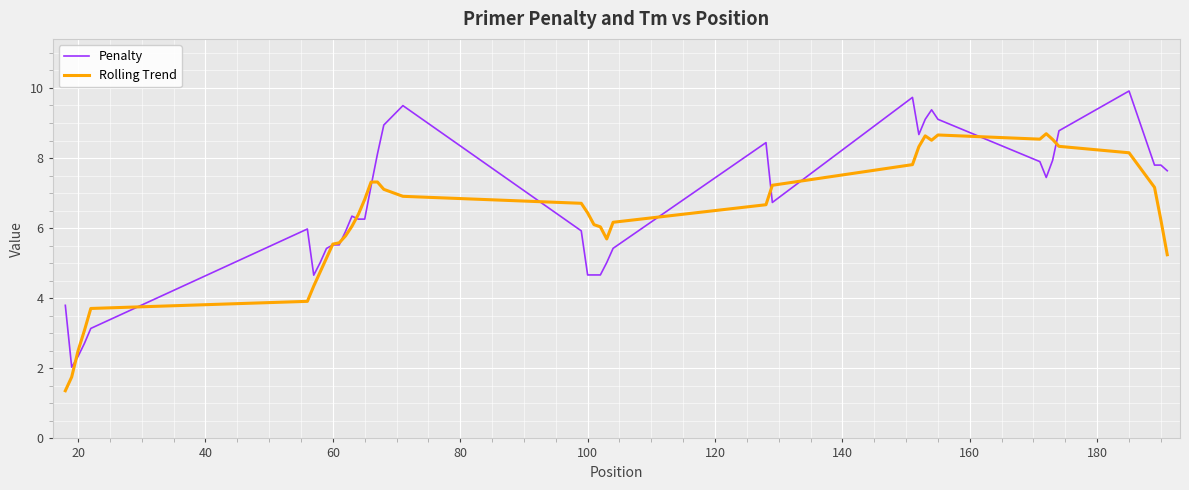

What is the maximum value shown in the chart?

9.9